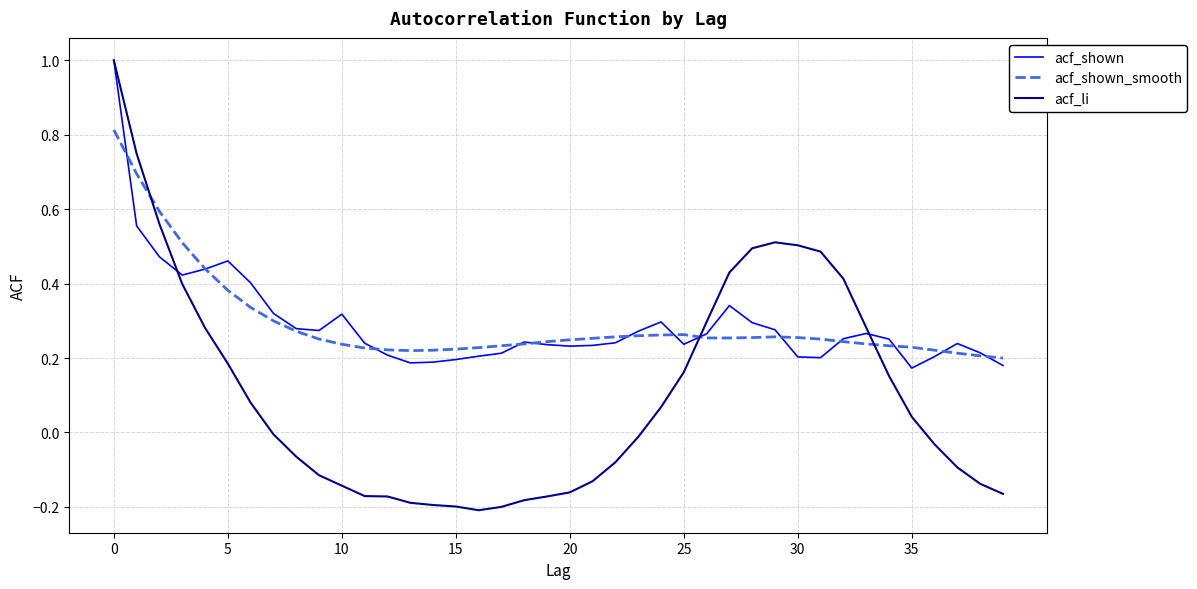

What is the highest value of the acf_li series?

1.0